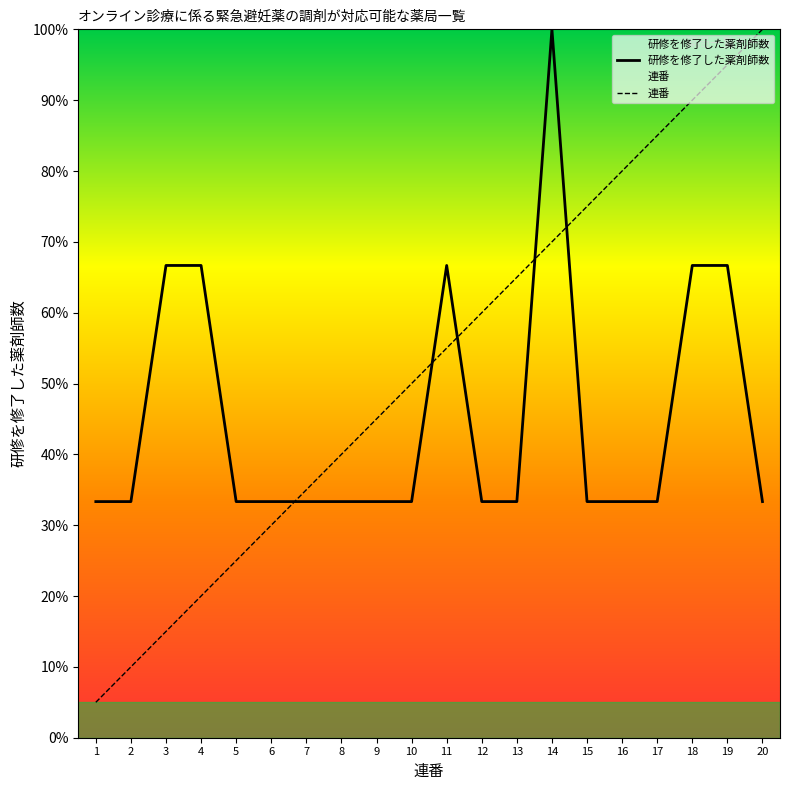

How many values in the 連番 series are below 55?

10